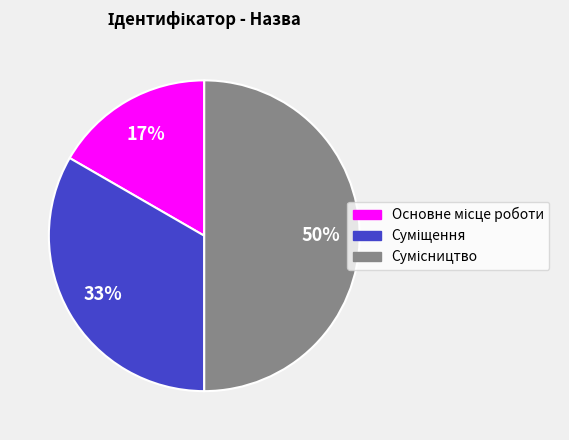

To the nearest percent, what is the average slice percentage?

33%